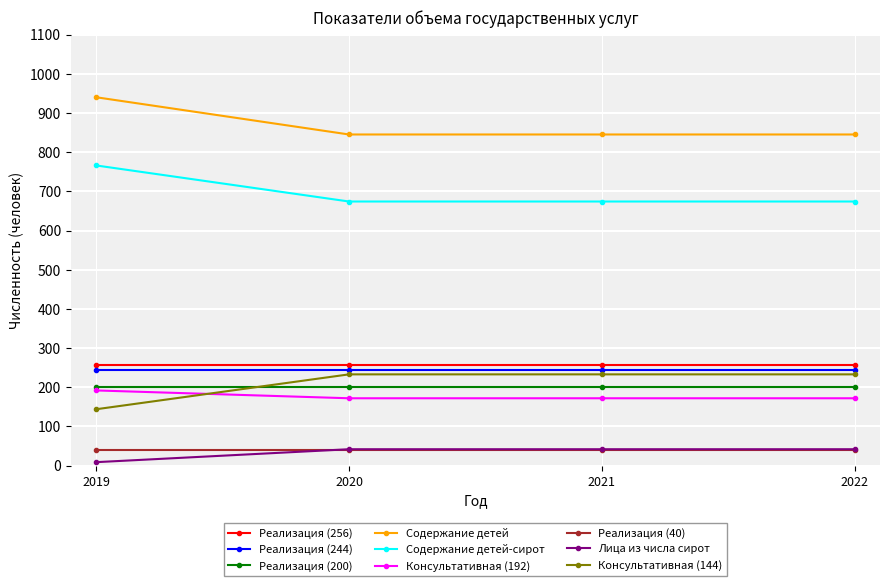

The value of Консультативная (192) at 2021 is 172. True or false?

True